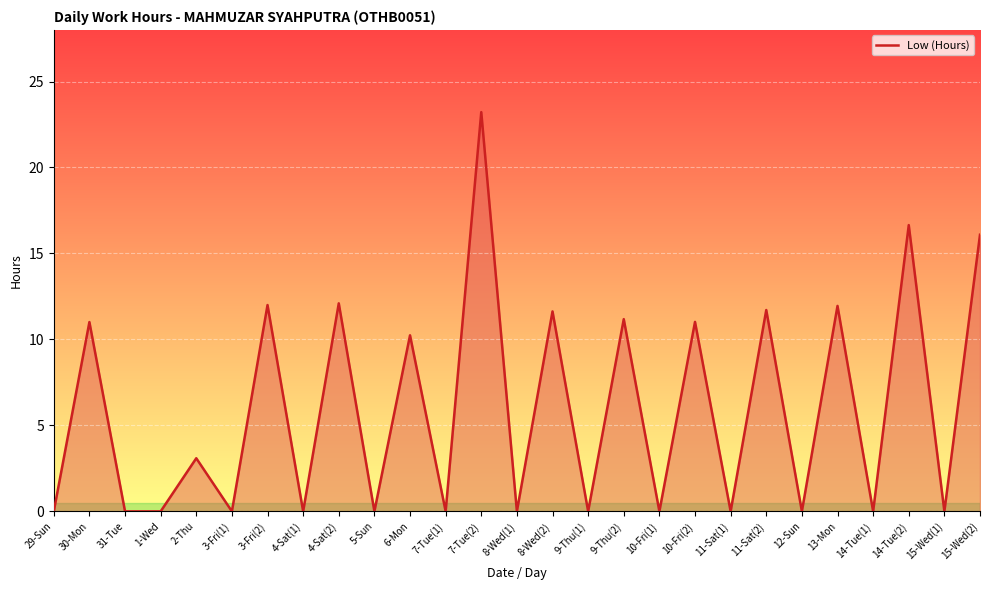

How many interior local peaks (higher than both neighbors) does the data have?

12